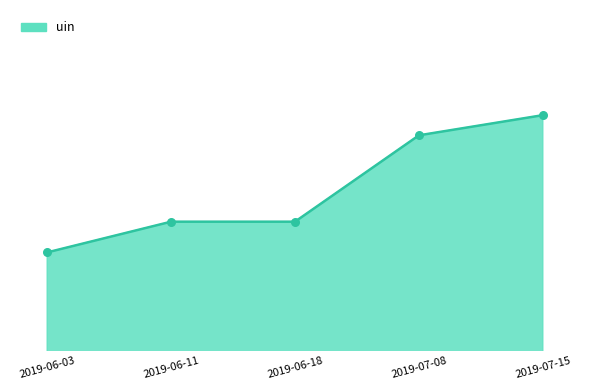

Which has a higher value, 2019-07-08 or 2019-06-03?

2019-07-08